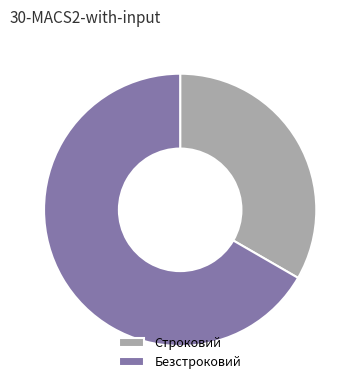

What is the majority slice?

Безстроковий